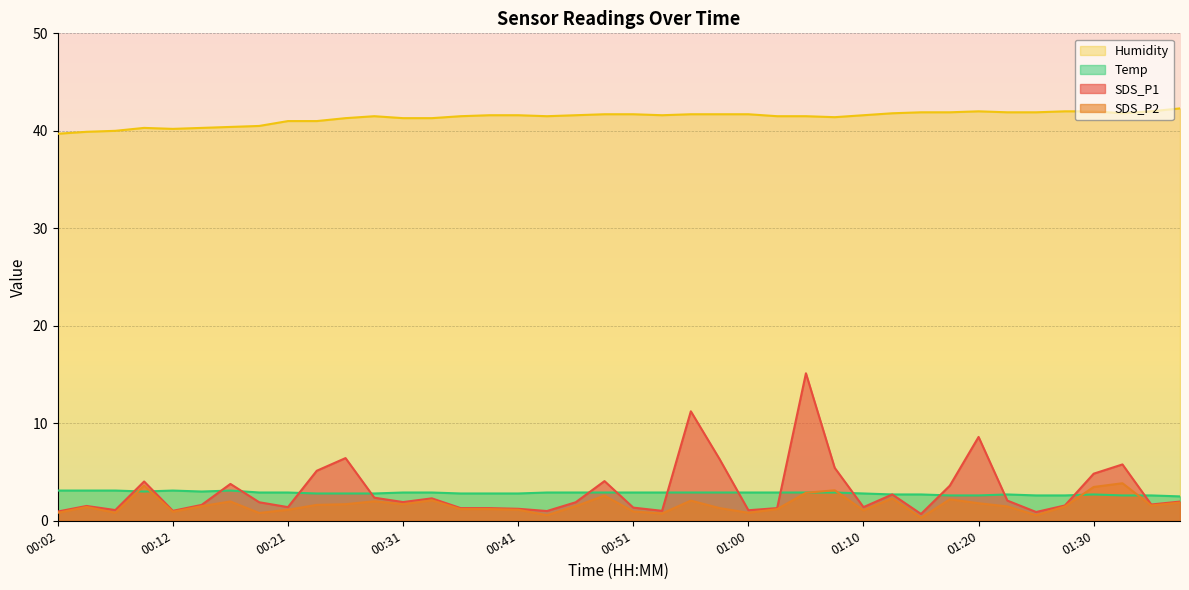

What is the minimum value for Humidity?

39.7